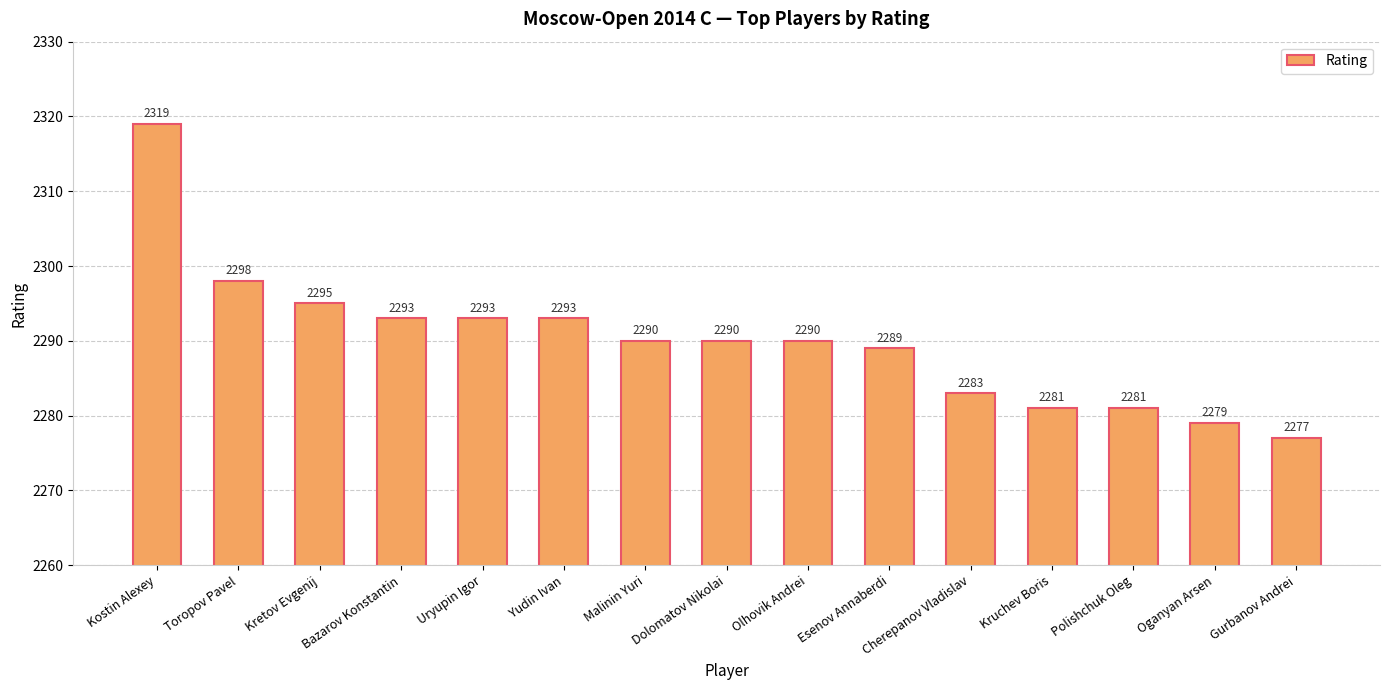

What is the label of the 11th bar from the left?

Cherepanov Vladislav